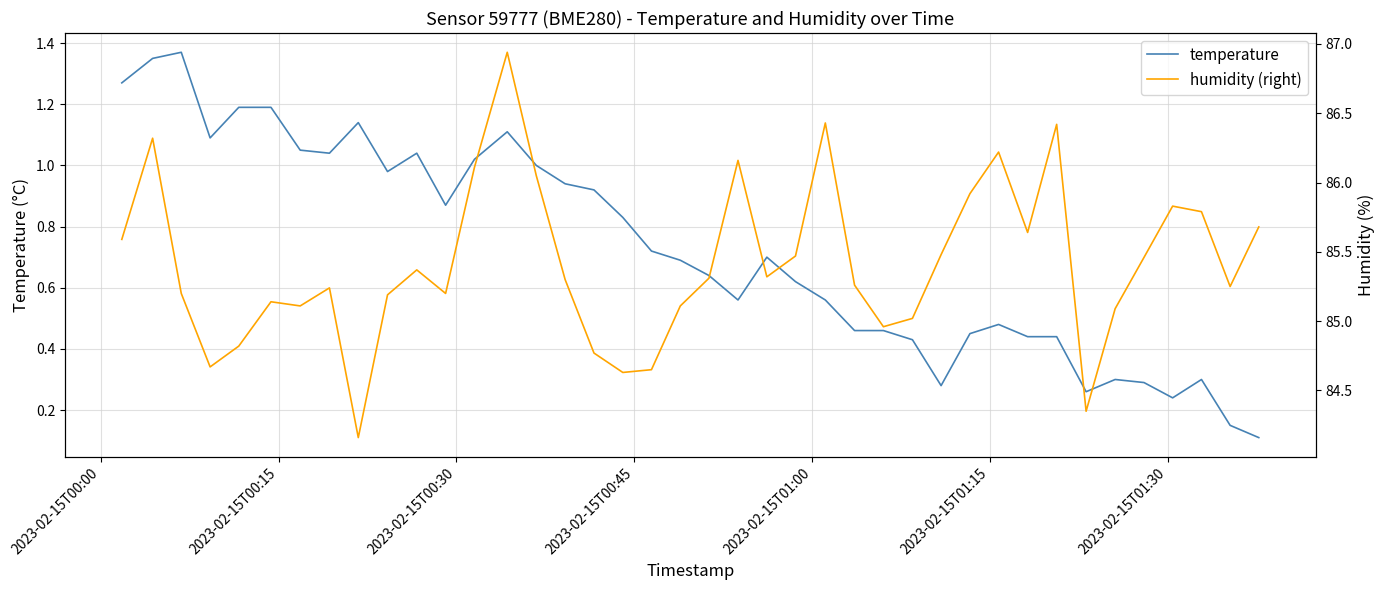

What position from the left is 2023-02-15T00:45?

4